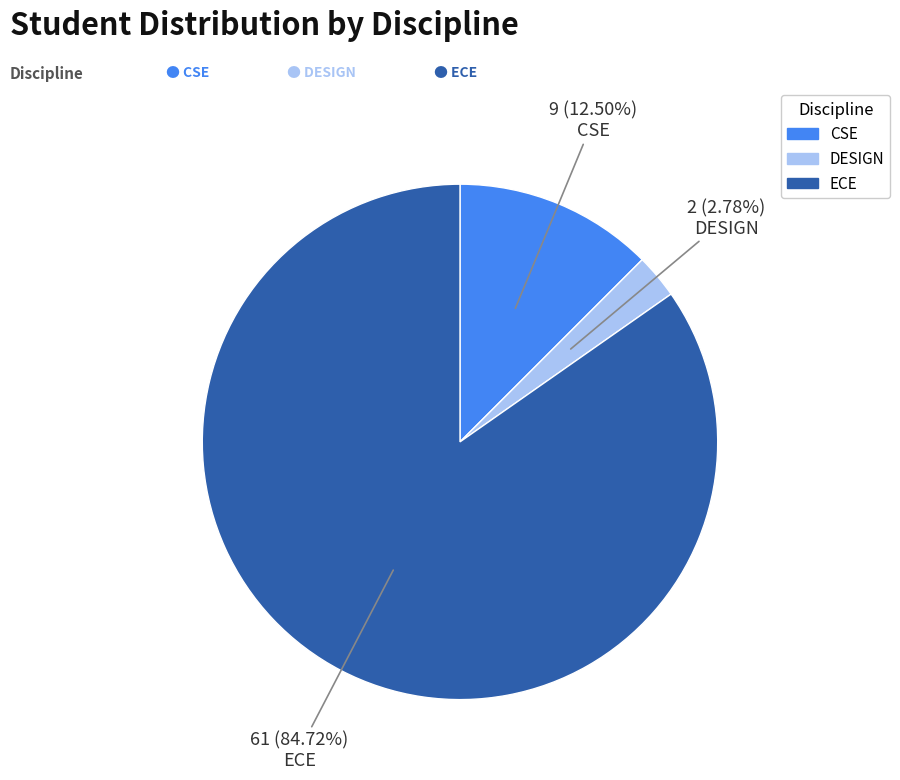

Between DESIGN and ECE, which is larger?

ECE